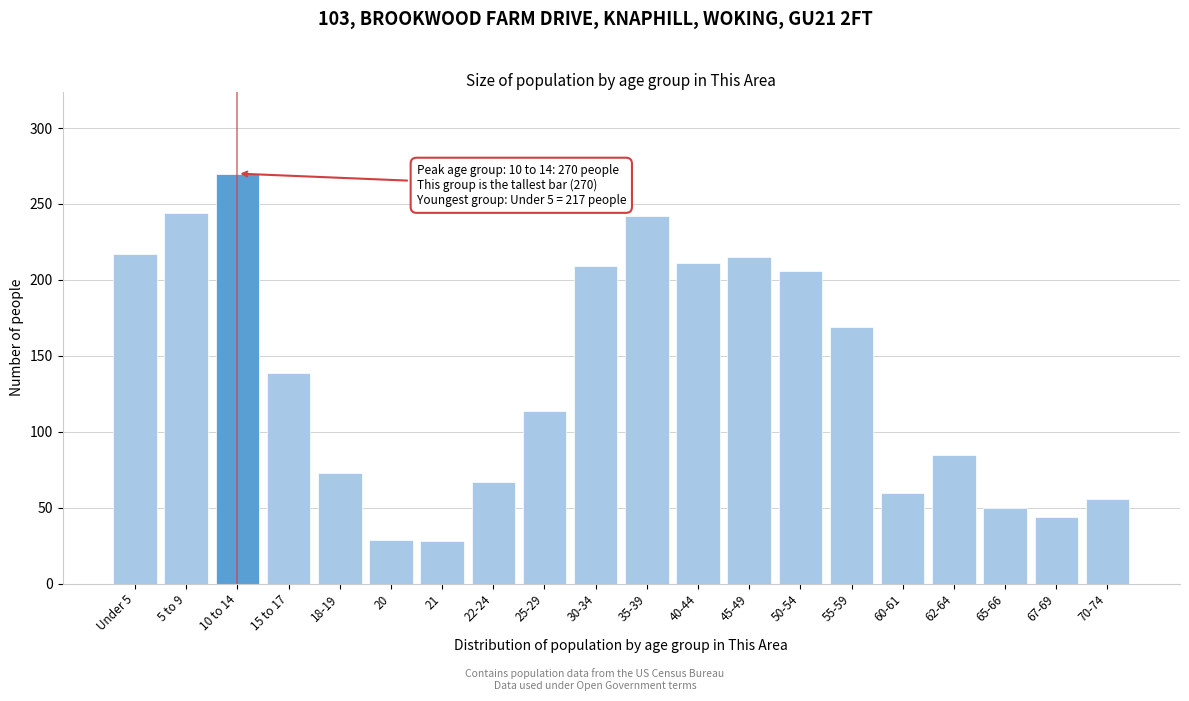

Approximately how many times larger is the value at 22-24 compared to 35-39?

0.3